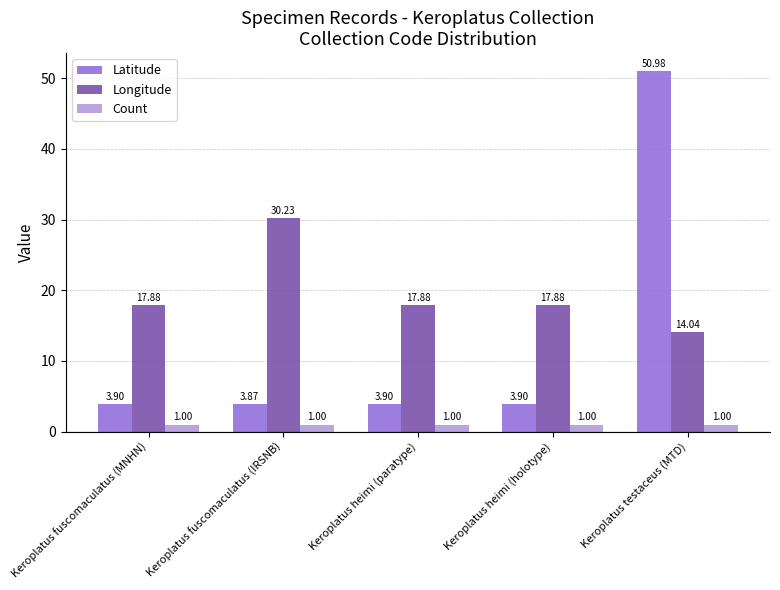

At how many categories does at least one series exceed 12?

5